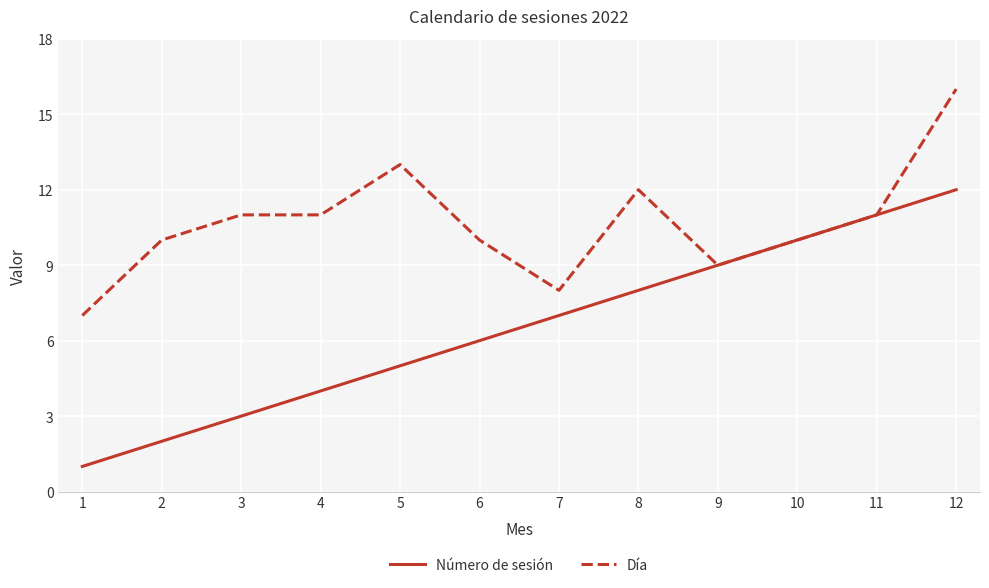

Which series has the largest range (max minus min)?

Número de sesión